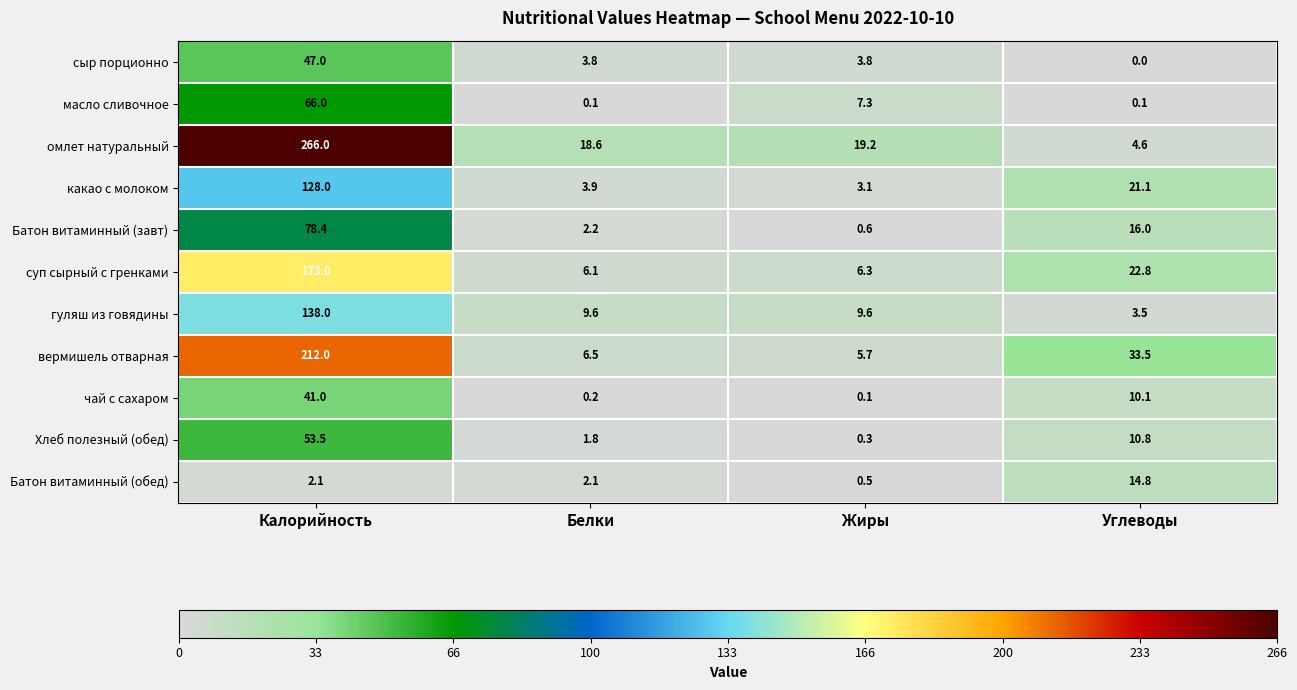

How many categories are shown in the chart?

4